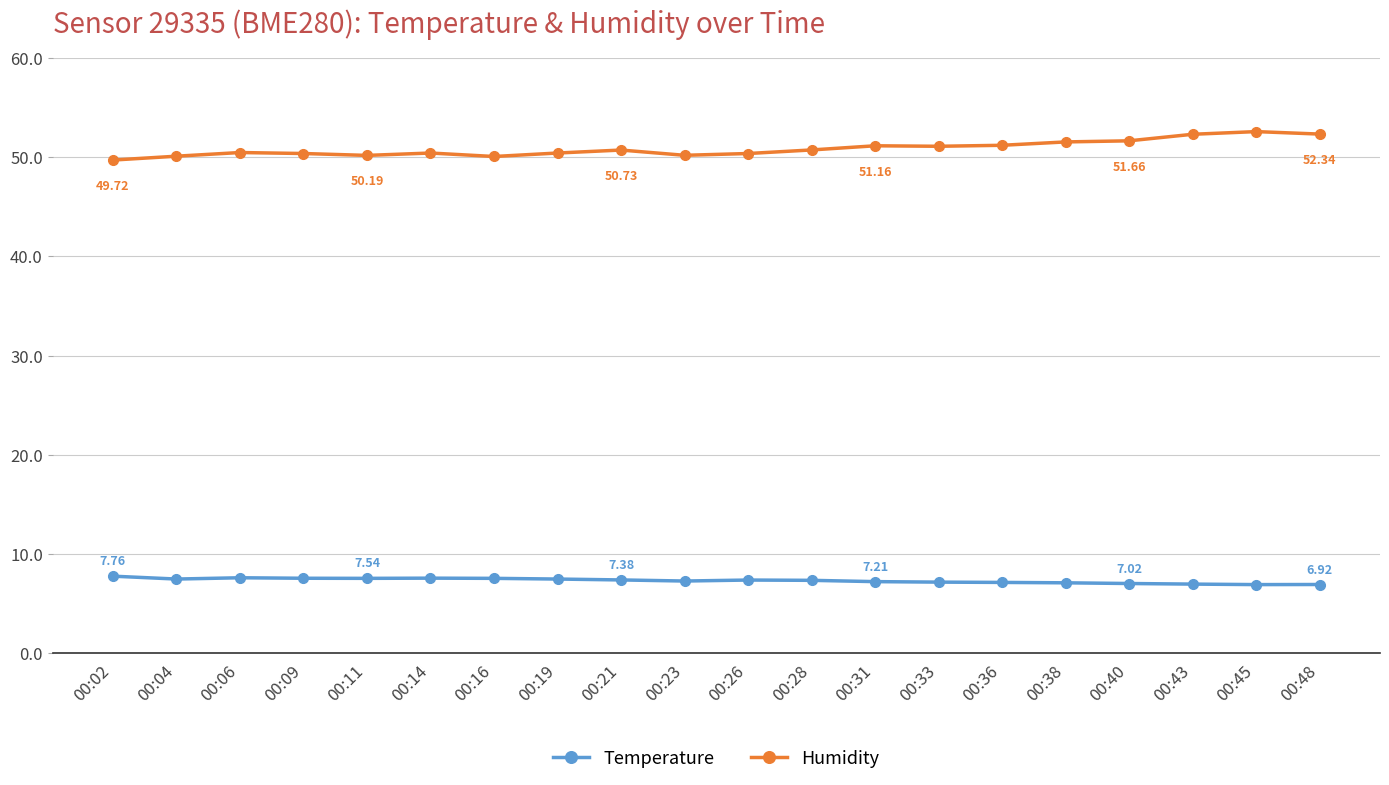

Which series has the largest total across all categories?

Humidity